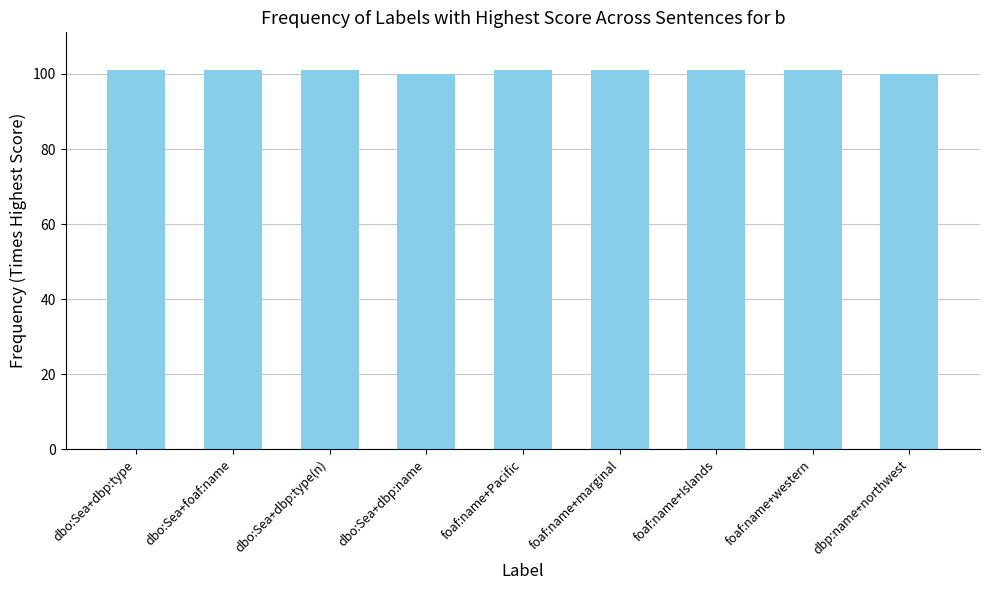

What position from the left is dbp:name+northwest?

9